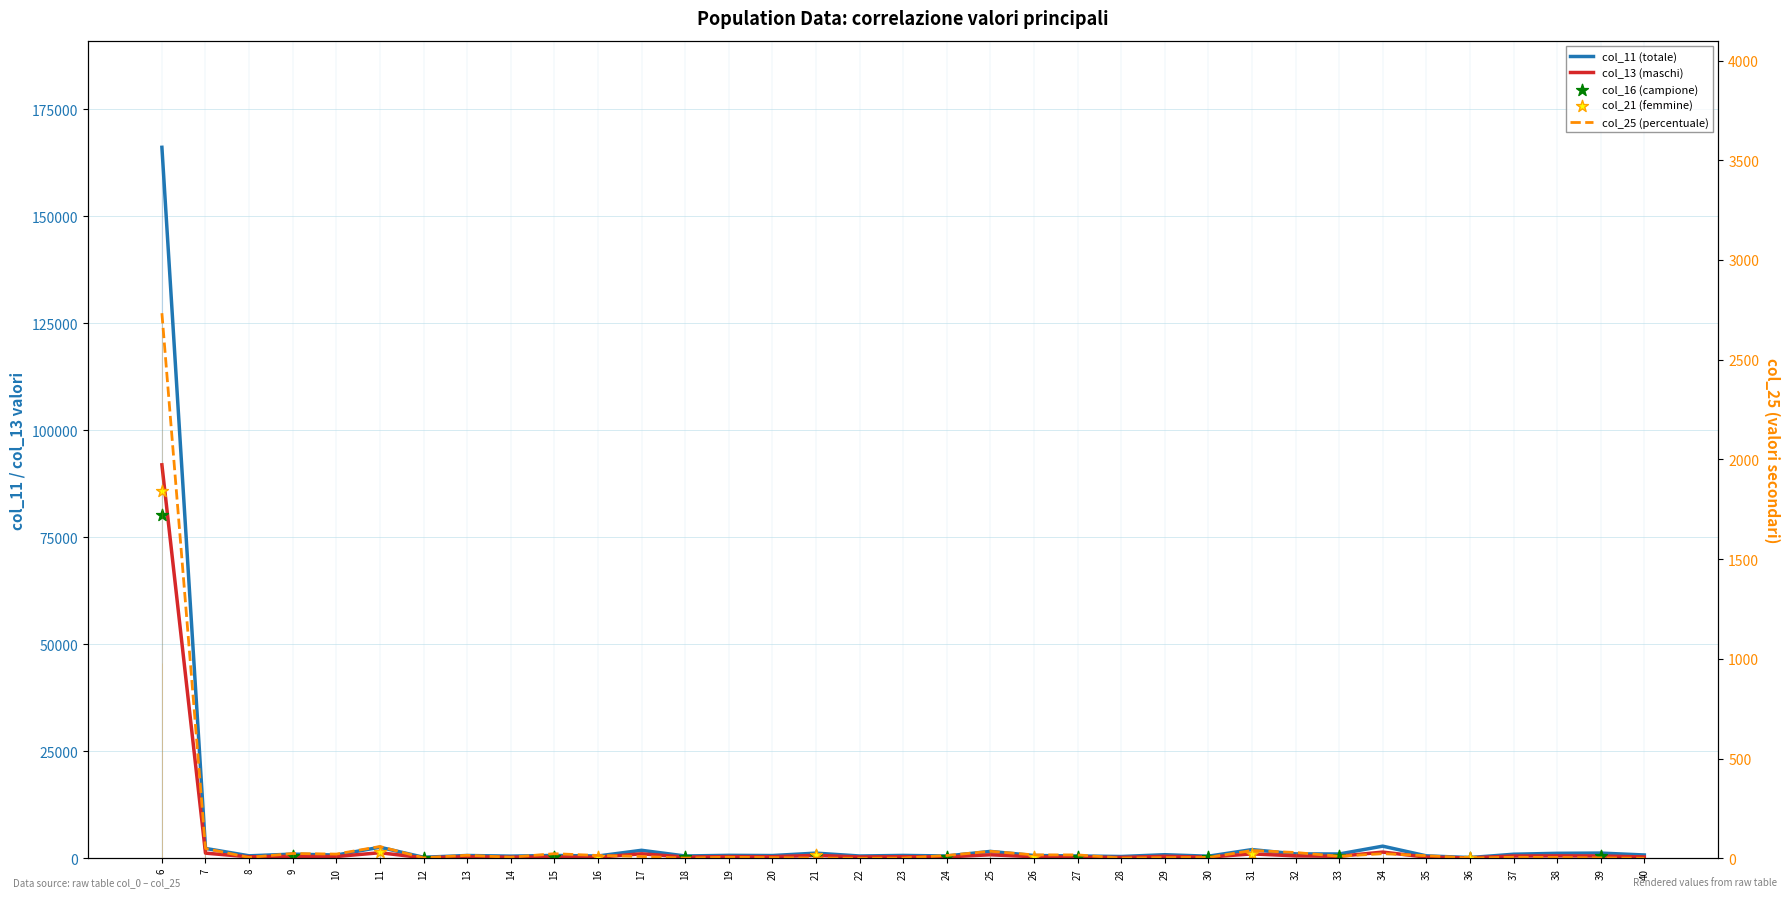

Which series reaches the minimum Y coordinate?

col_13